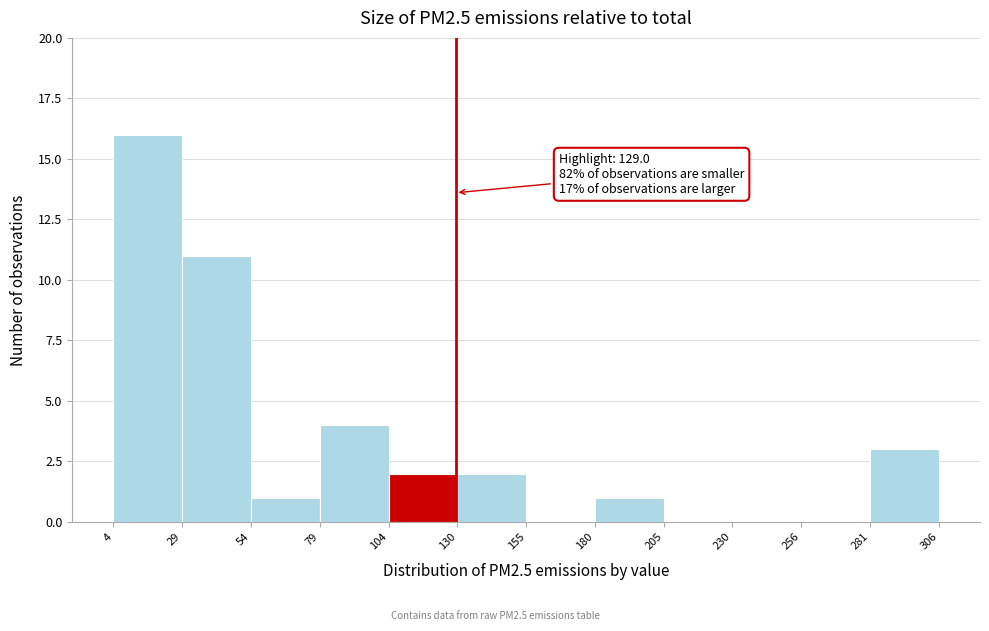

Over which range of the x-axis is the bar tallest?

4 to 29